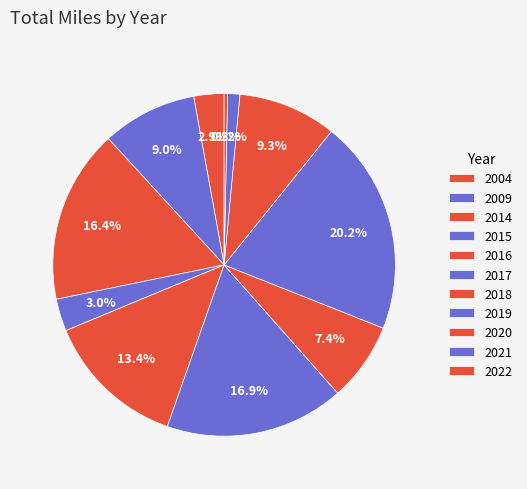

To the nearest percent, what is the difference between the largest and smallest slice percentages?

20%